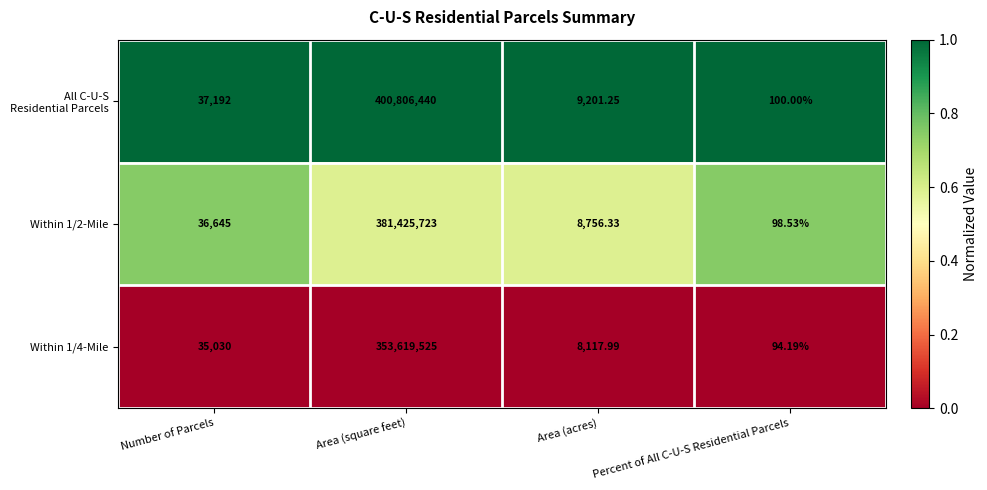

Where is Within 1/4-Mile nearest to the value 176809809?

Number of Parcels